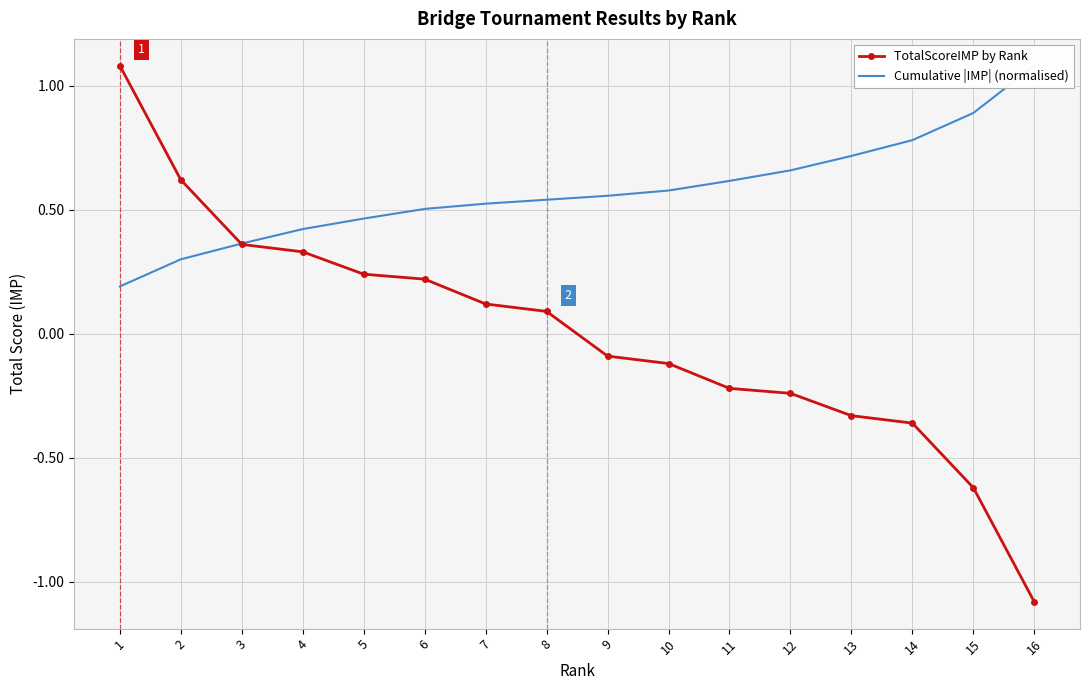

Which series changed the most between 6 and 10?

TotalScoreIMP by Rank